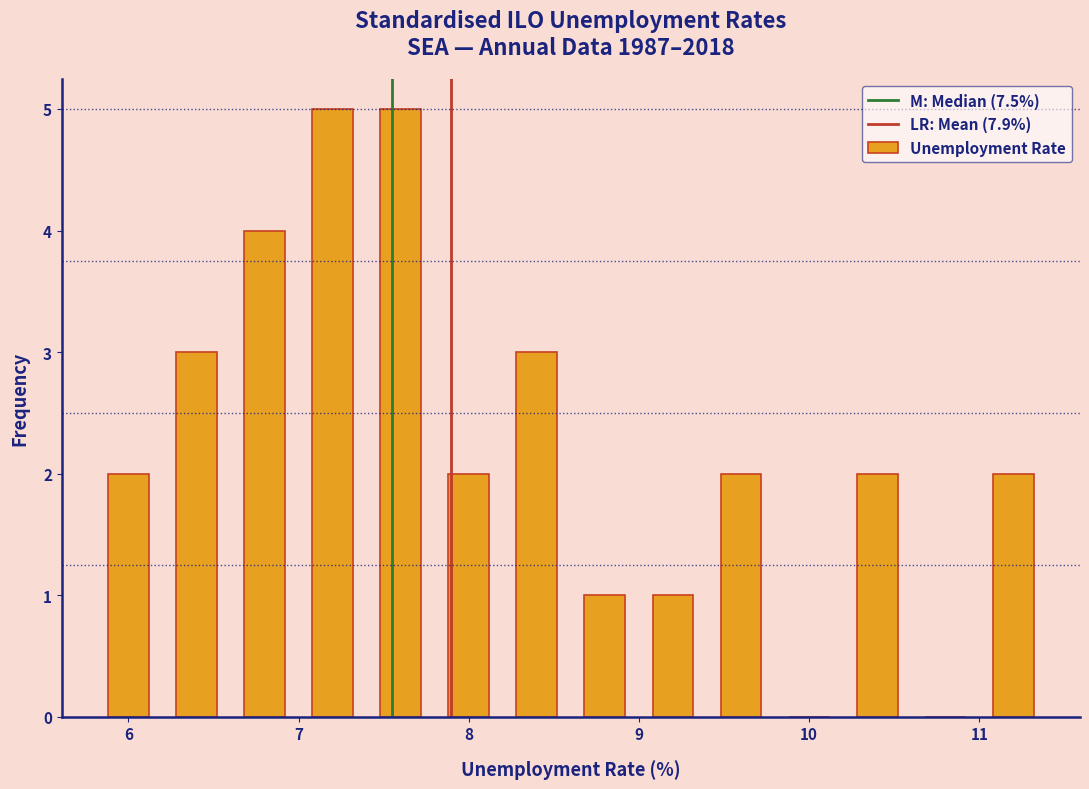

Reading left to right, transcribe this chart: for each bar, give the range it covers on the x-axis and its height. The values are not printed on the chart, so give them approximately, as read against the axis.

5.8 to 6.2: 2
6.2 to 6.6: 3
6.6 to 7.0: 4
7.0 to 7.4: 5
7.4 to 7.8: 5
7.8 to 8.2: 2
8.2 to 8.6: 3
8.6 to 9.0: 1
9.0 to 9.4: 1
9.4 to 9.8: 2
9.8 to 10.2: 0
10.2 to 10.6: 2
10.6 to 11.0: 0
11.0 to 11.4: 2